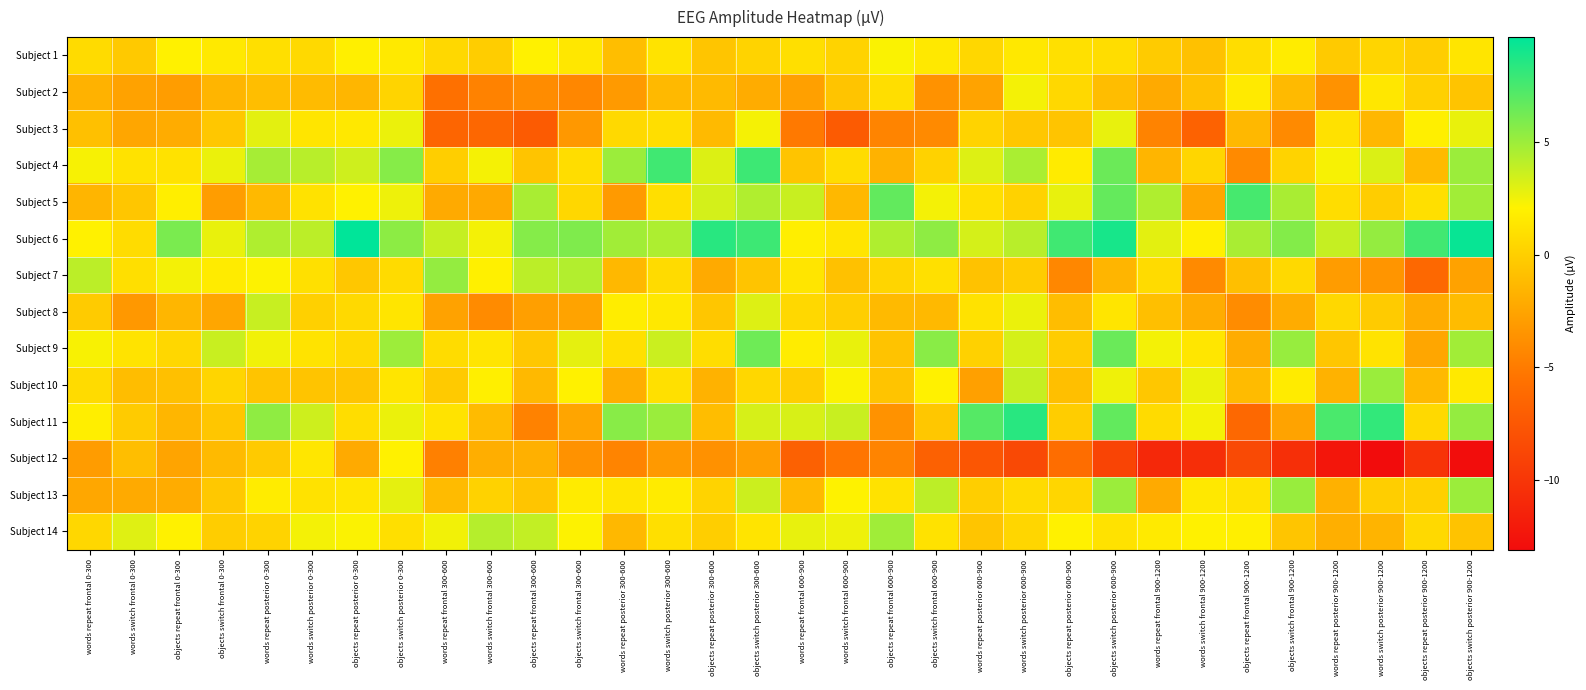

Rank the series by their maximum value, from highest to lowest.

Subject 6, Subject 11, Subject 4, Subject 5, Subject 9, Subject 7, Subject 13, Subject 10, Subject 14, Subject 8, Subject 3, Subject 2, Subject 1, Subject 12